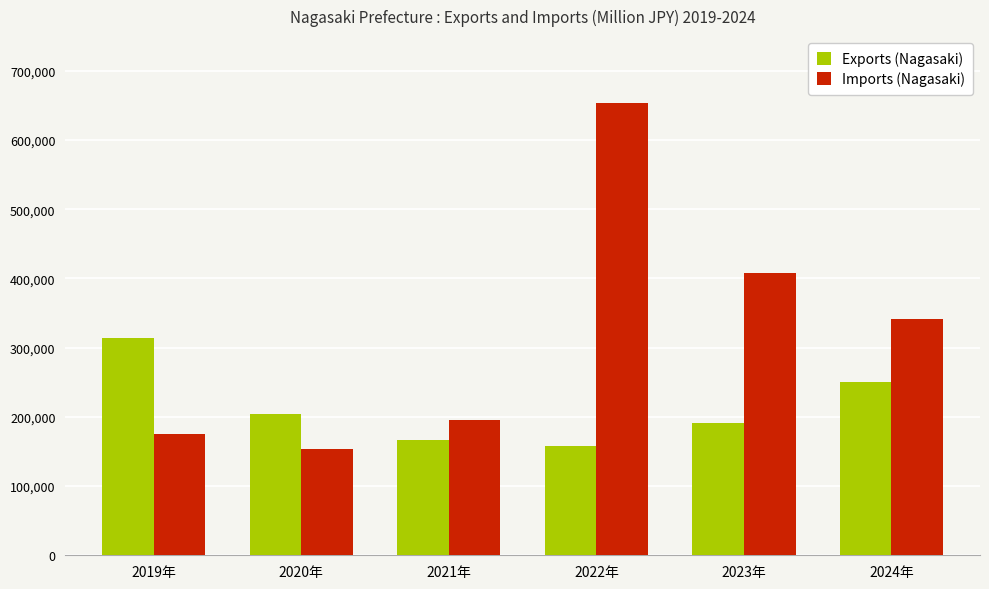

At which label does Exports (Nagasaki) first exceed 204091?

2019年